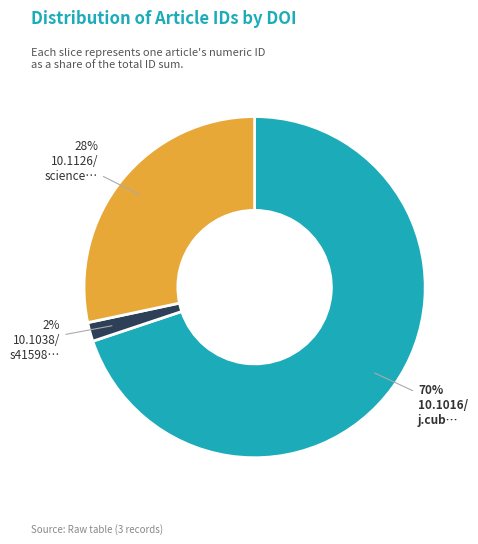

To the nearest percent, what is the difference between the largest and smallest slice percentages?

68%